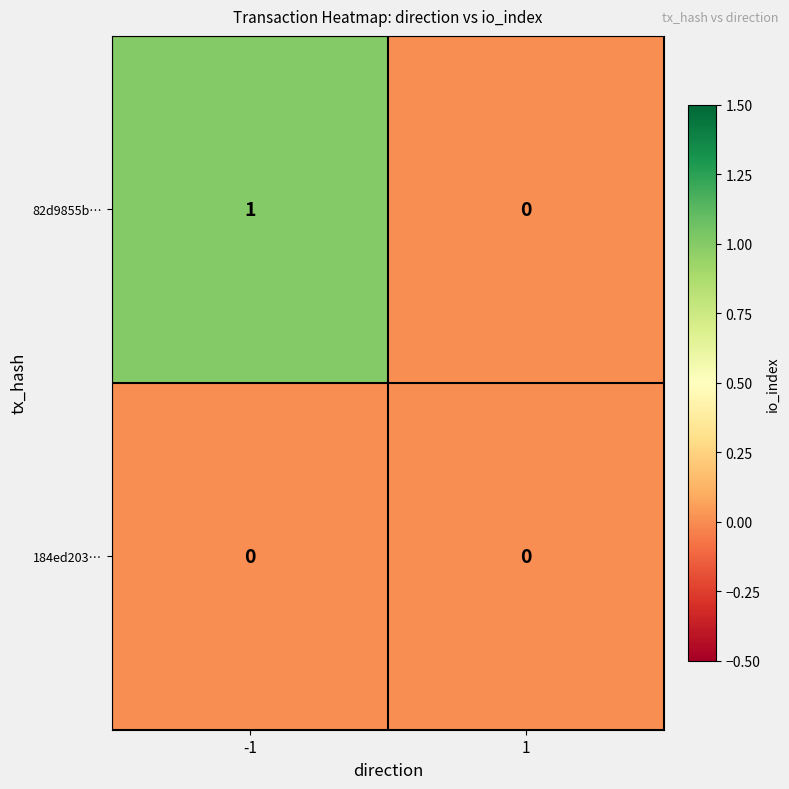

List the series in order of their peak value, highest first.

82d9855b…, 184ed203…